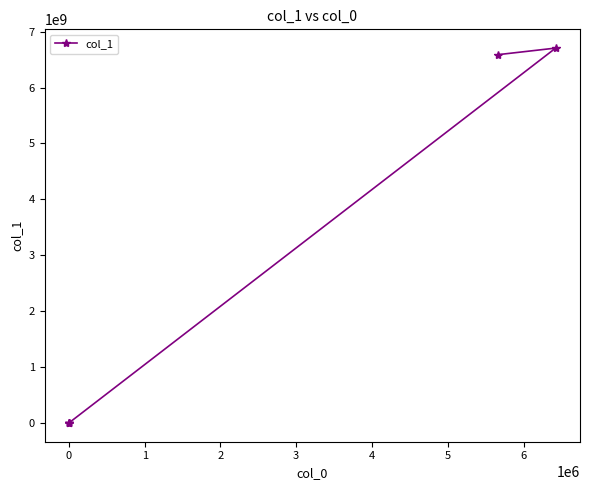

What is the average value?

2215910808.5